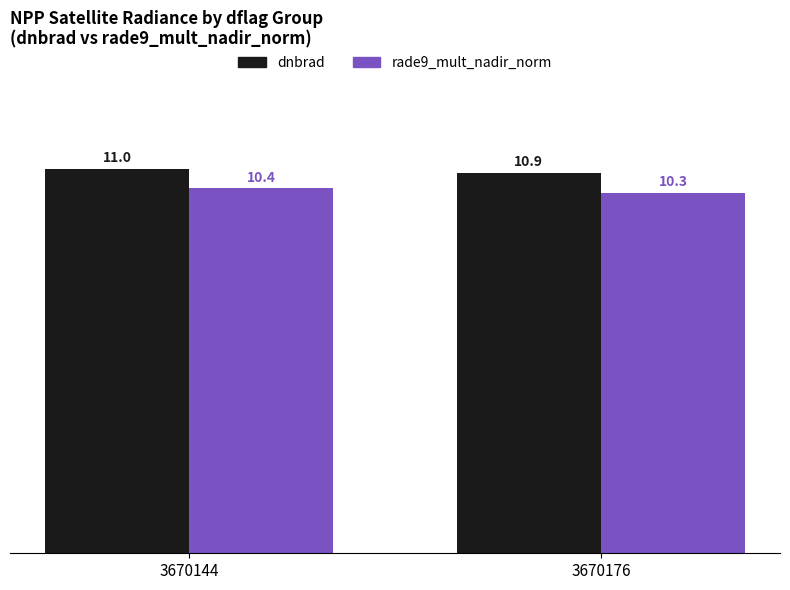

What is the maximum value for rade9_mult_nadir_norm?

10.4